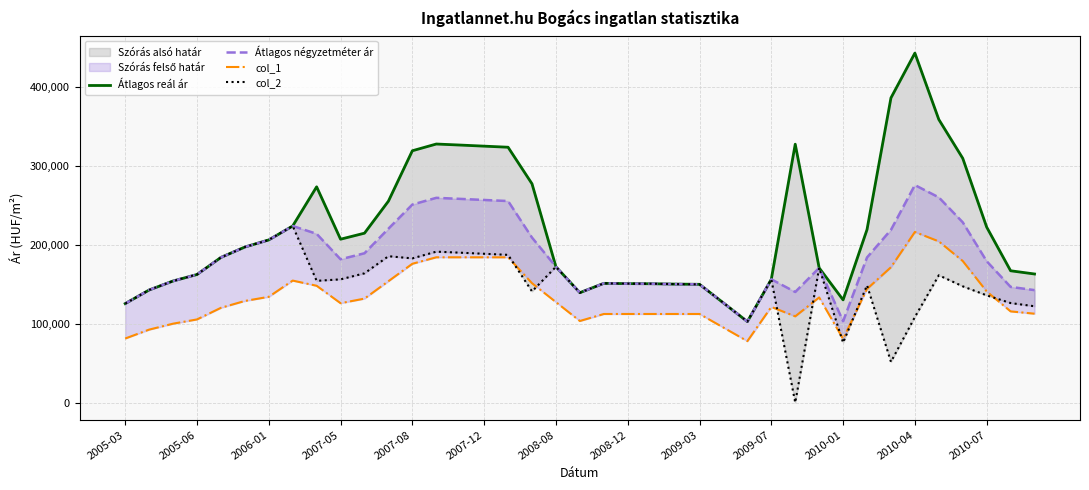

Reading right to left, what are all the values shown in this chart?

Átlagos reál ár: 163090	167170	222551	309771	358989	443188	386386	219423	130267	170829	327666	156362	102728	126407	150003	150275	150730	150868	151235	139402	172251	277469	323817	325186	326570	327887	319347	255441	214845	207194	273613	223967	206308	197273	184086	162439	154205	142796	125535
Átlagos négyzetméter ár: 142626	146706	179270	228618	260234	275840	219038	184068	103152	170829	140283	156362	102728	126407	150003	150275	150730	150868	151235	139402	172251	209234	255582	256951	258335	259652	251112	220535	189390	181739	214015	223967	206308	197273	184086	162439	154205	142796	125535
col_1: 112747	115674	140945	179536	204423	216371	171666	144176	80843	133343	109405	121309	77934	95155	112375	112375	112375	112375	112375	103488	127446	151405	184250	184250	184250	184250	176034	153951	131867	126047	148142	154727	134135	128885	120186	105466	100085	92551	81250
col_2: 122162	126242	135989	147465	161479	108492	51690	148713	76037	170829	0	156362	102728	126407	150003	150275	150730	150868	151235	139402	172251	140999	187347	188716	190100	191417	182877	185629	163935	156284	154417	223967	206308	197273	184086	162439	154205	142796	125535